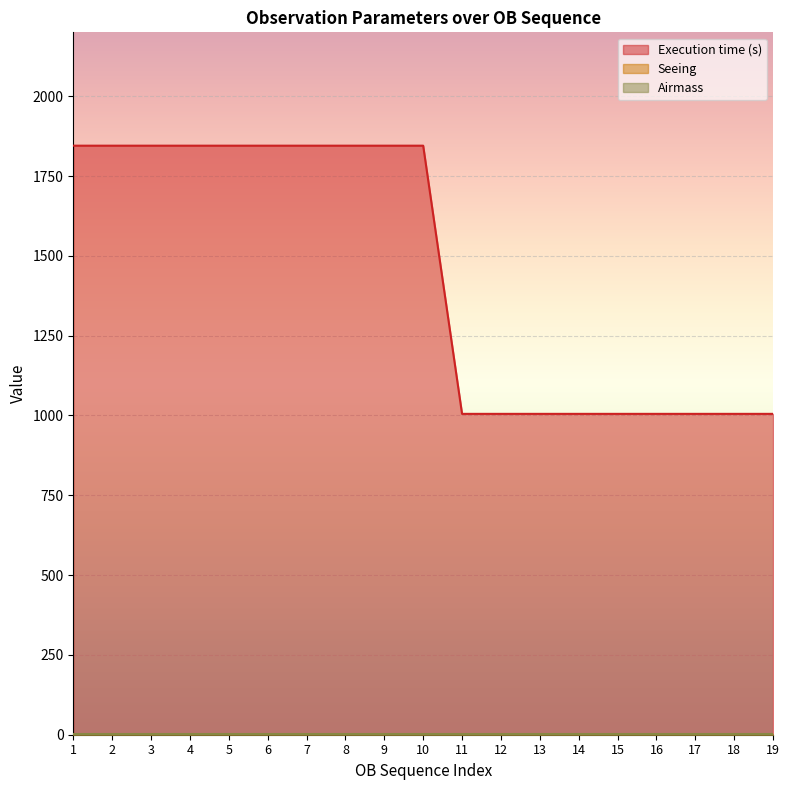

List the labels in order of Seeing value, smallest first.

11, 12, 13, 14, 15, 16, 17, 18, 19, 1, 2, 3, 4, 5, 6, 7, 8, 9, 10